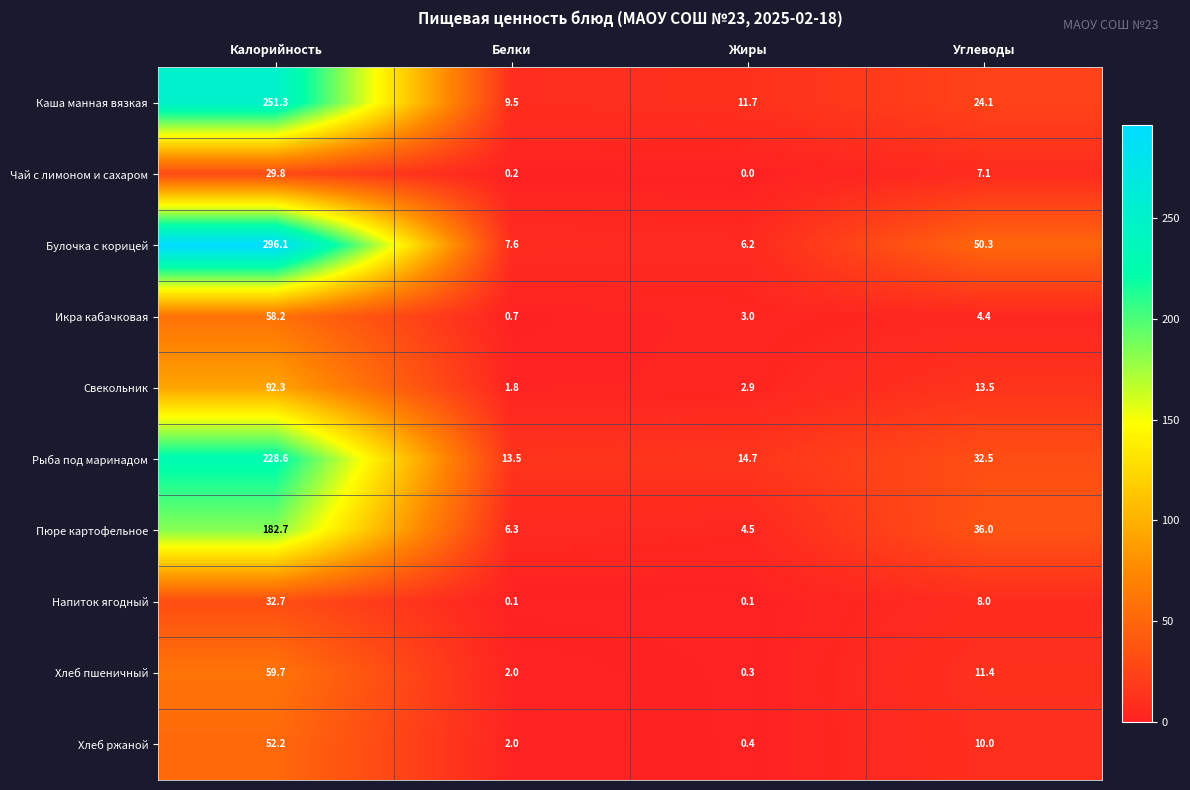

True or false: Хлеб ржаной has a value of 0.4 at Жиры.

True